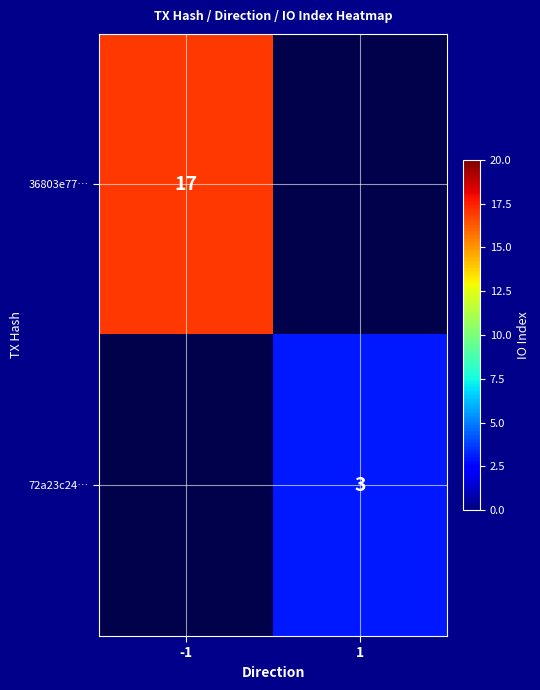

True or false: 36803e77… has a value of 17 at -1.

True